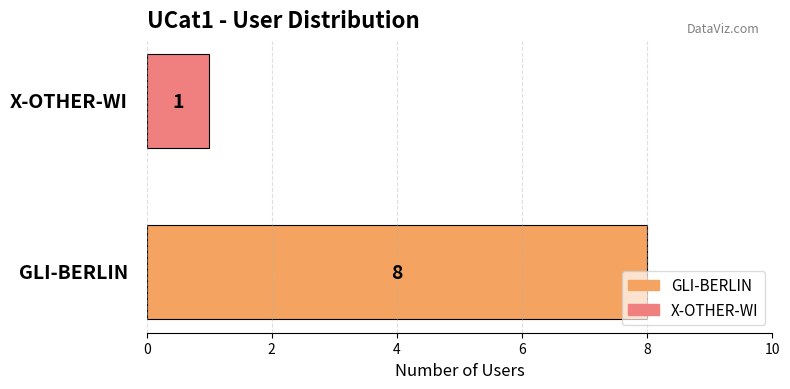

What is the greatest value displayed?

8